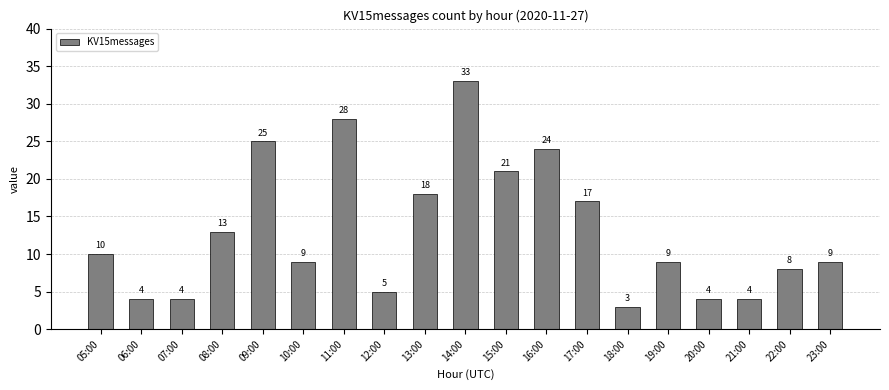

How many distinct data groups are displayed?

1